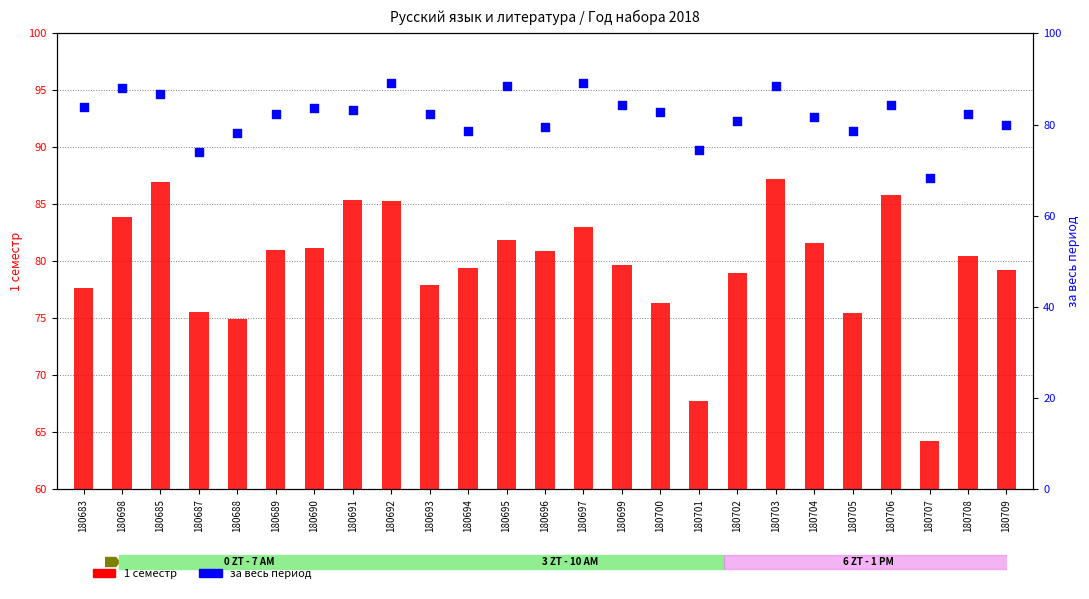

What is the total value across all series at 180707?

132.6